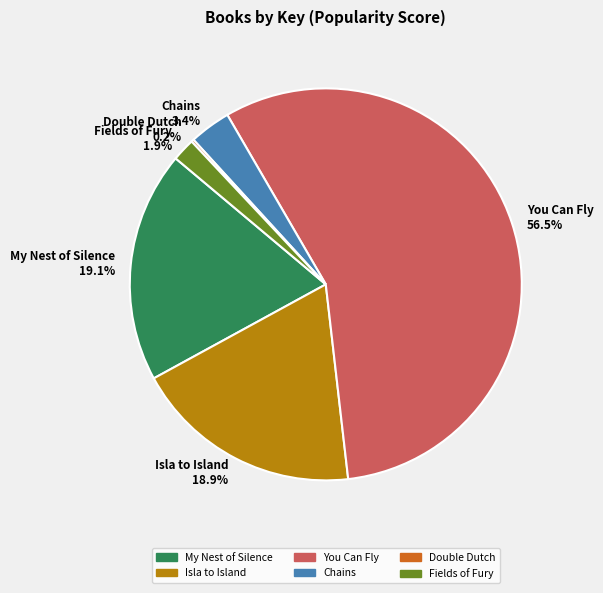

What portion of the pie excludes Isla to Island?

81.1%